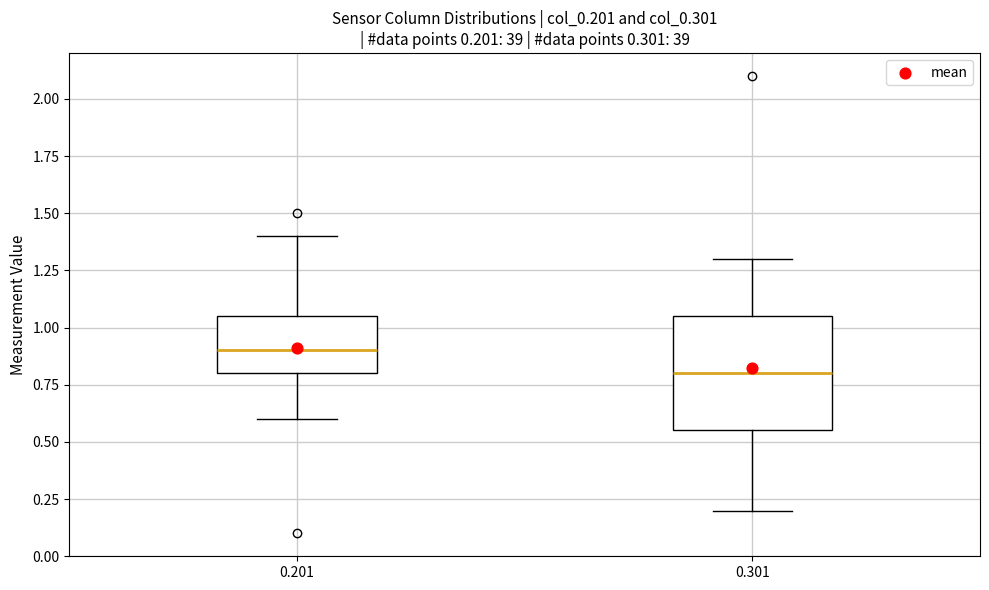

Which box is the tallest, from its lower edge to its upper edge?

0.301